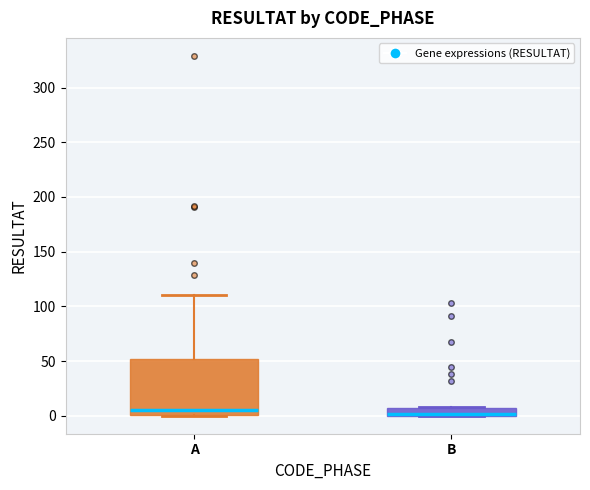

Where is the lower edge of the box for B on the y-axis? The values are not printed on the chart, so give them approximately, as read against the axis.

0